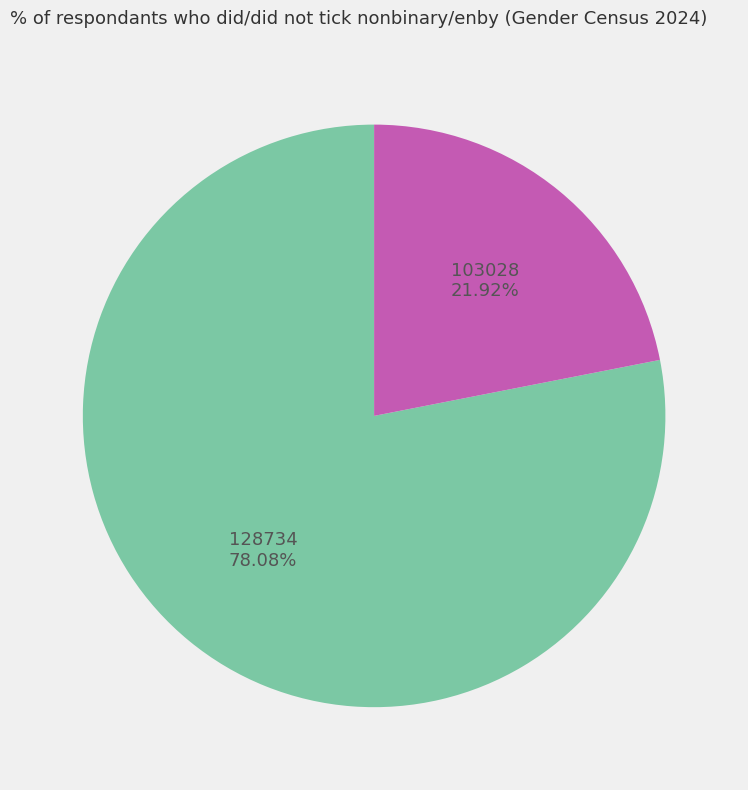

Is there any slice that represents more than half of the pie?

Yes